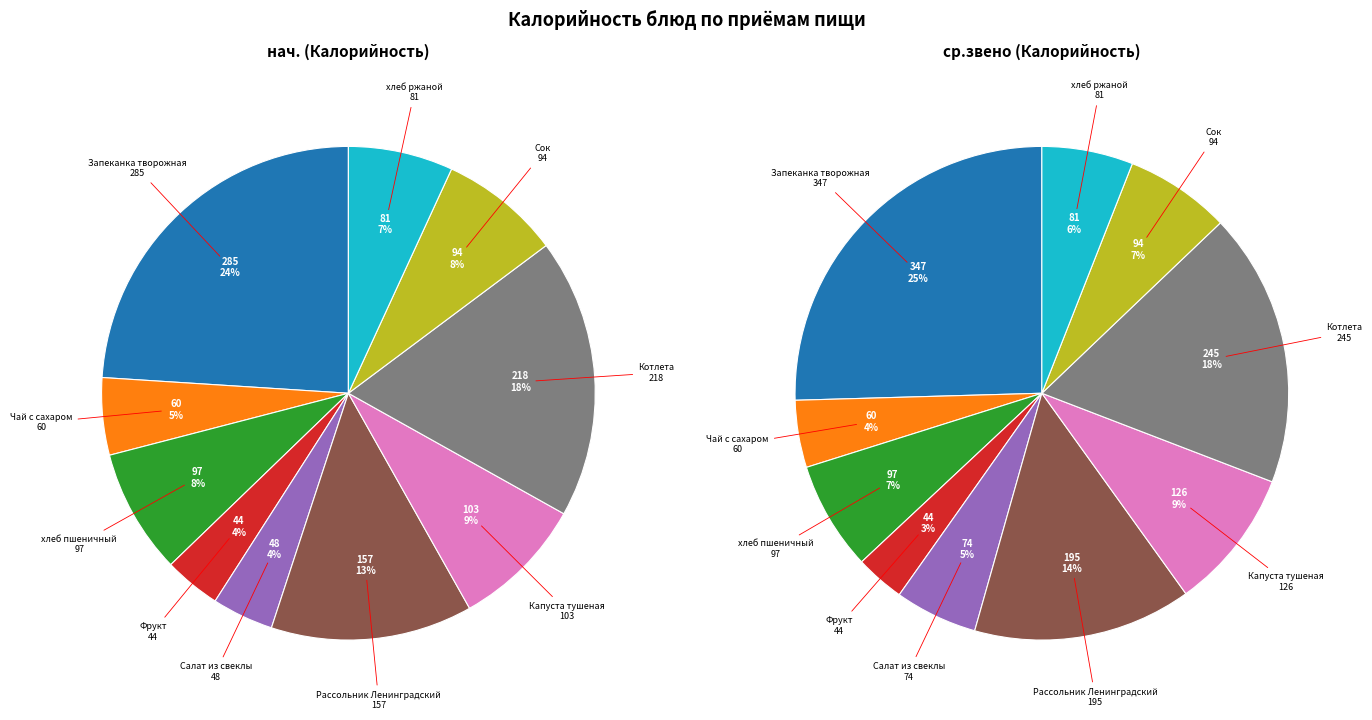

To the nearest percent, what percentage of the pie is Сок?

8%